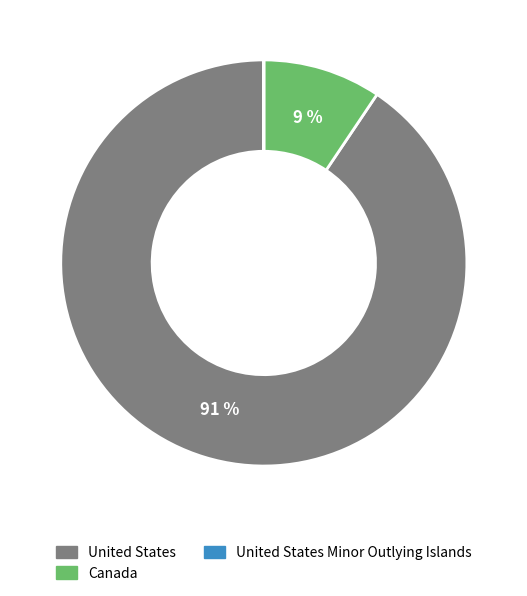

To the nearest percent, what percentage of the pie is Canada?

9%